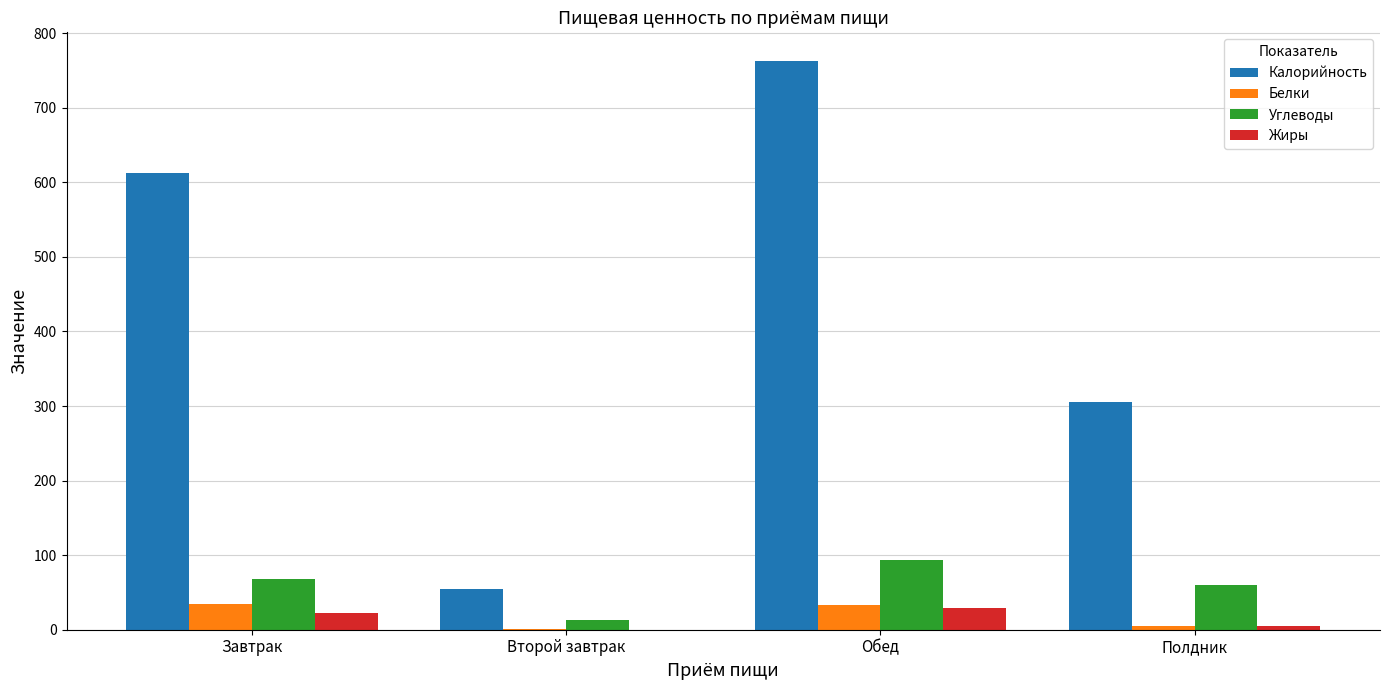

What is the average value of the Жиры series?

14.0